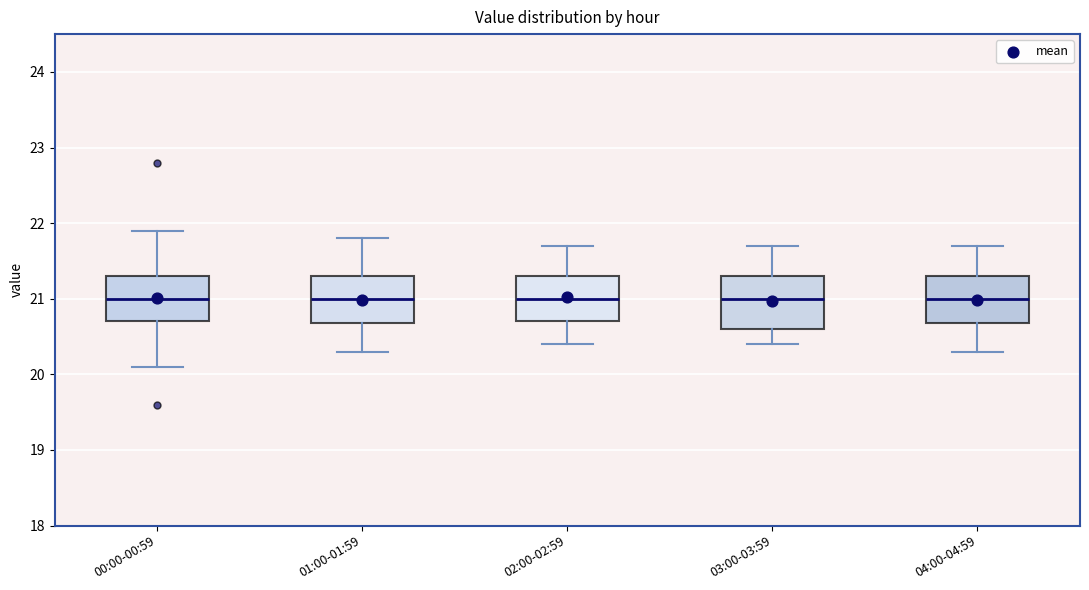

Reading left to right, read every box against the y-axis: the position of its median line, the range the box covers, and the ends of its whiskers. The values are not printed on the chart, so give them approximately, as read against the axis.

00:00-00:59: median 21.0, box 20.7 to 21.3, whiskers 20.1 to 21.9
01:00-01:59: median 21.0, box 20.7 to 21.3, whiskers 20.3 to 21.8
02:00-02:59: median 21.0, box 20.7 to 21.3, whiskers 20.4 to 21.7
03:00-03:59: median 21.0, box 20.6 to 21.3, whiskers 20.4 to 21.7
04:00-04:59: median 21.0, box 20.7 to 21.3, whiskers 20.3 to 21.7